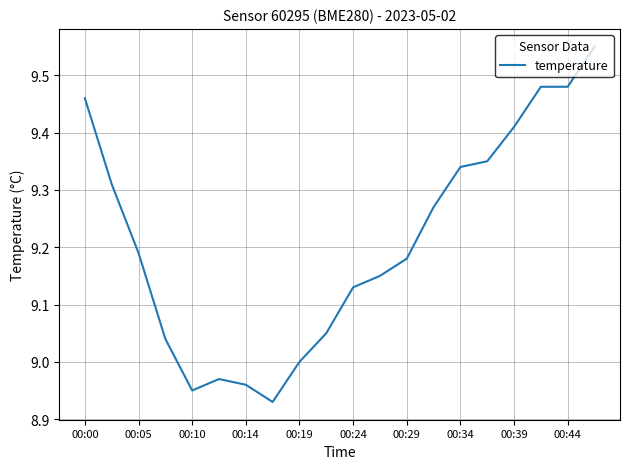

What is the difference between the maximum and minimum values?

0.6